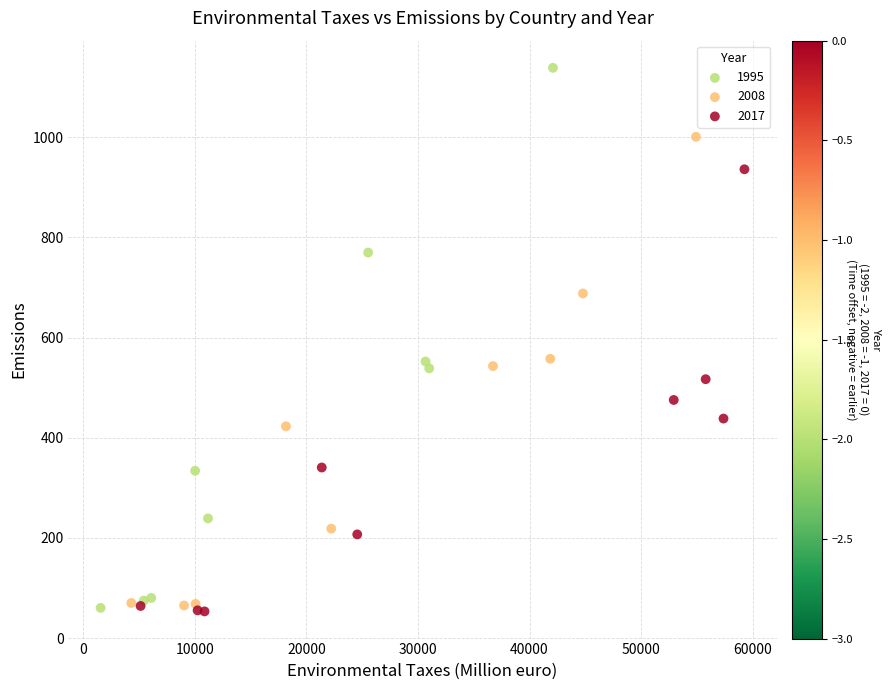

Which series has the widest spread of Y values?

1995